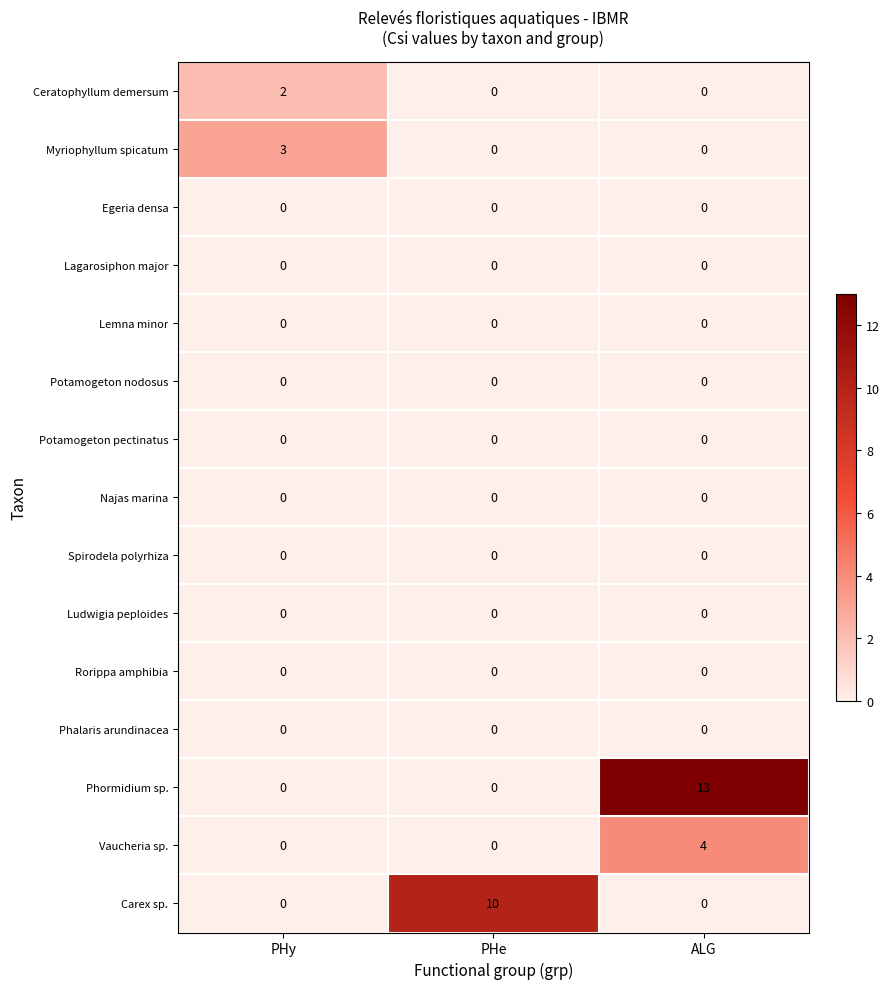

How many Phormidium sp. values are between 0 and 13?

3